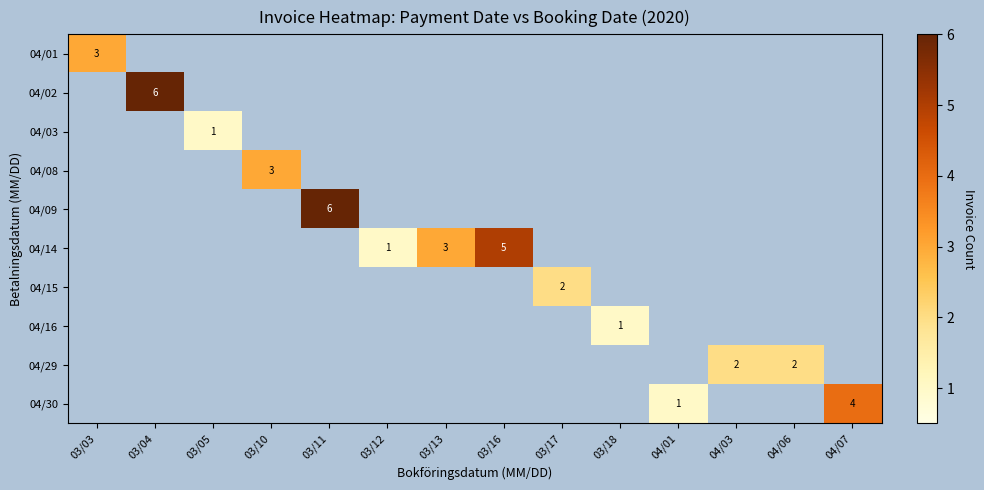

How many values in 04/09 are above zero?

1